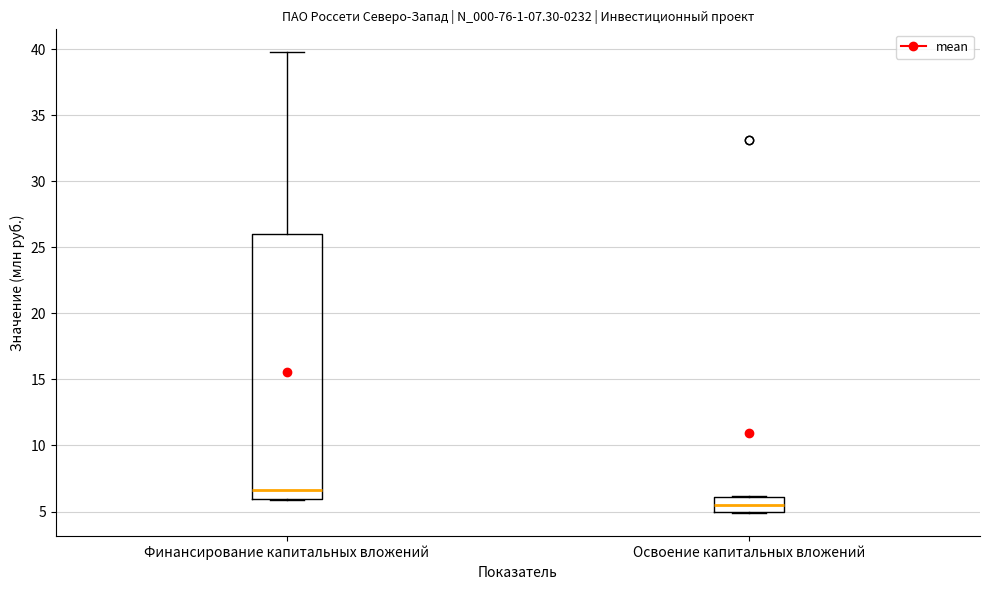

Which box's median line is the lowest?

Освоение капитальных вложений